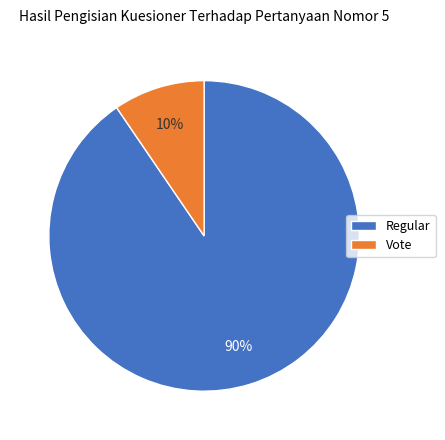

How many slices are in this pie chart?

2